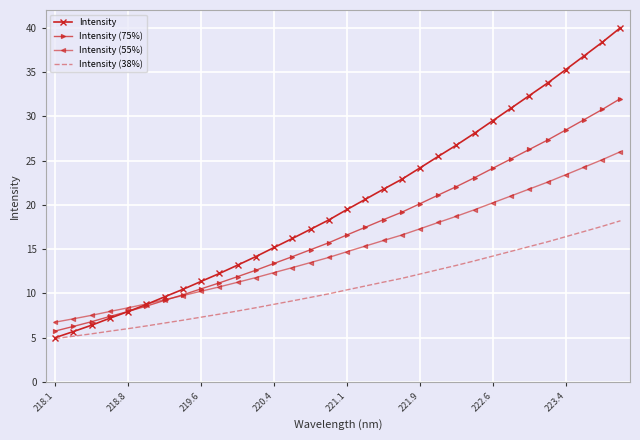

True or false: Intensity (75%) and Intensity (38%) cross at least once.

False